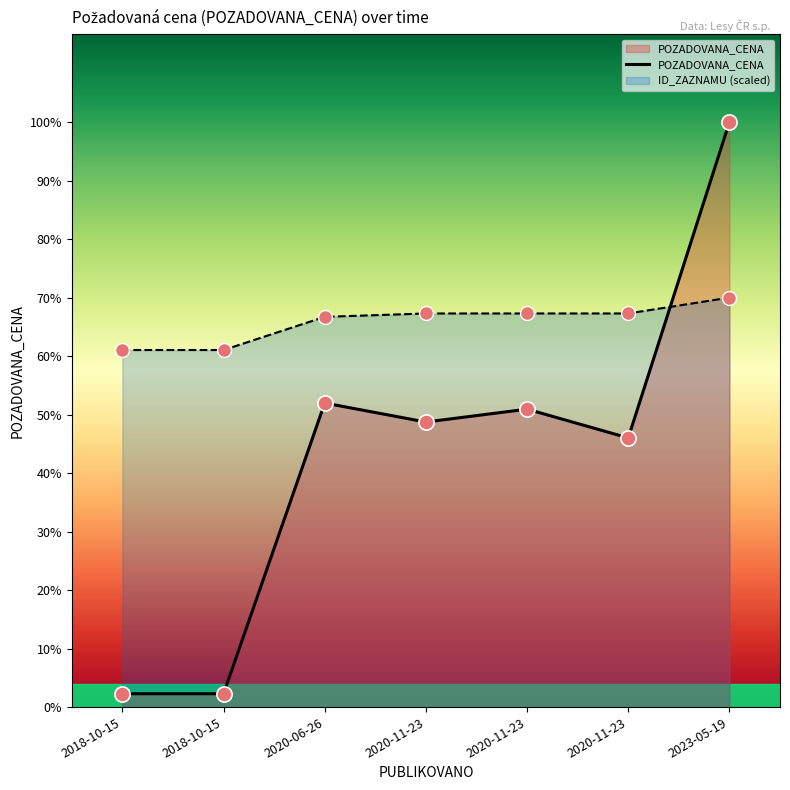

Which has a higher value, 2023-05-19 or 2020-11-23?

2023-05-19